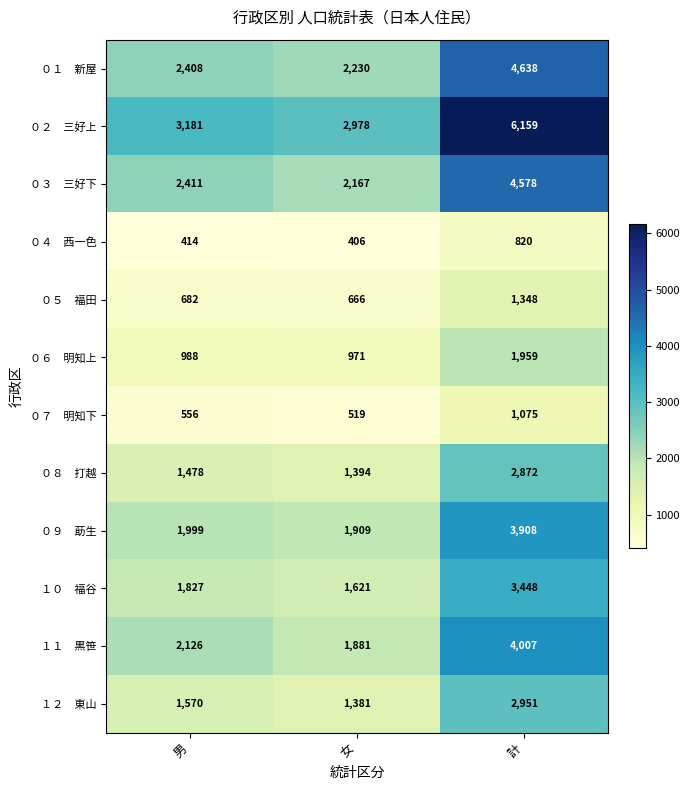

Which category has the highest value across all series?

計